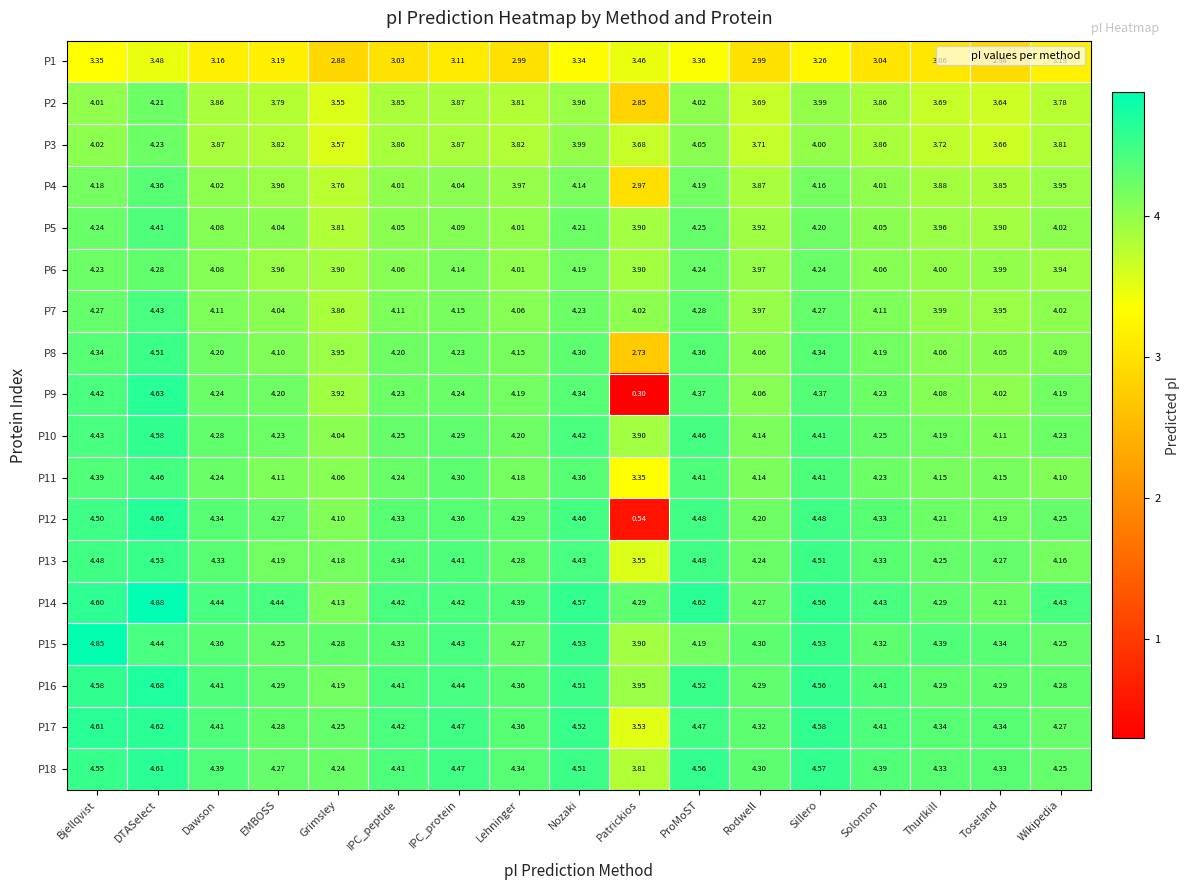

Where is P15 nearest to the value 4?

Patrickios